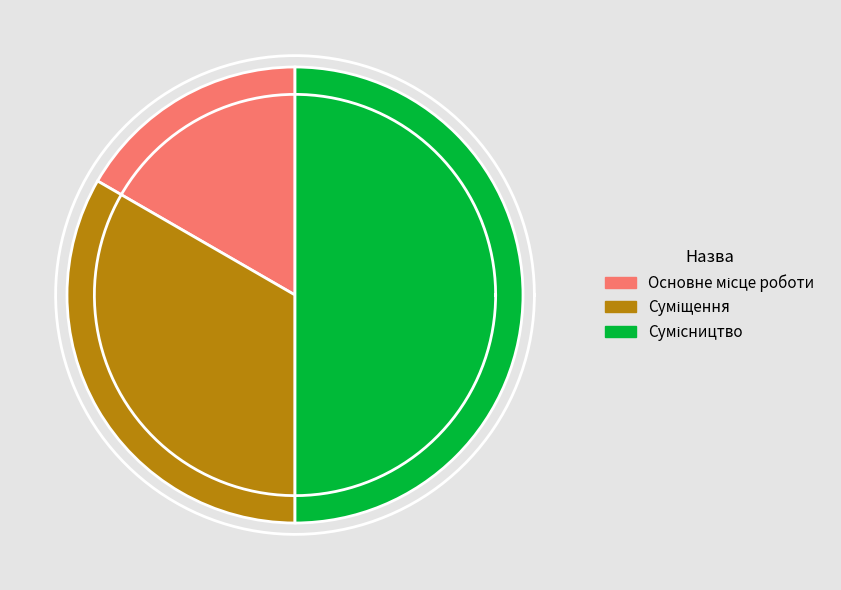

Does Сумісництво represent more than half of the total?

No